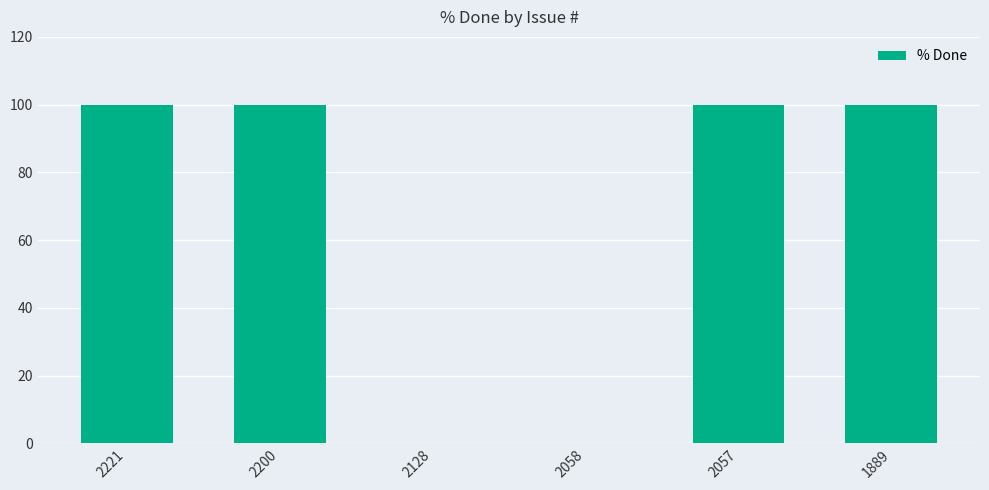

What is the maximum value shown in the chart?

100